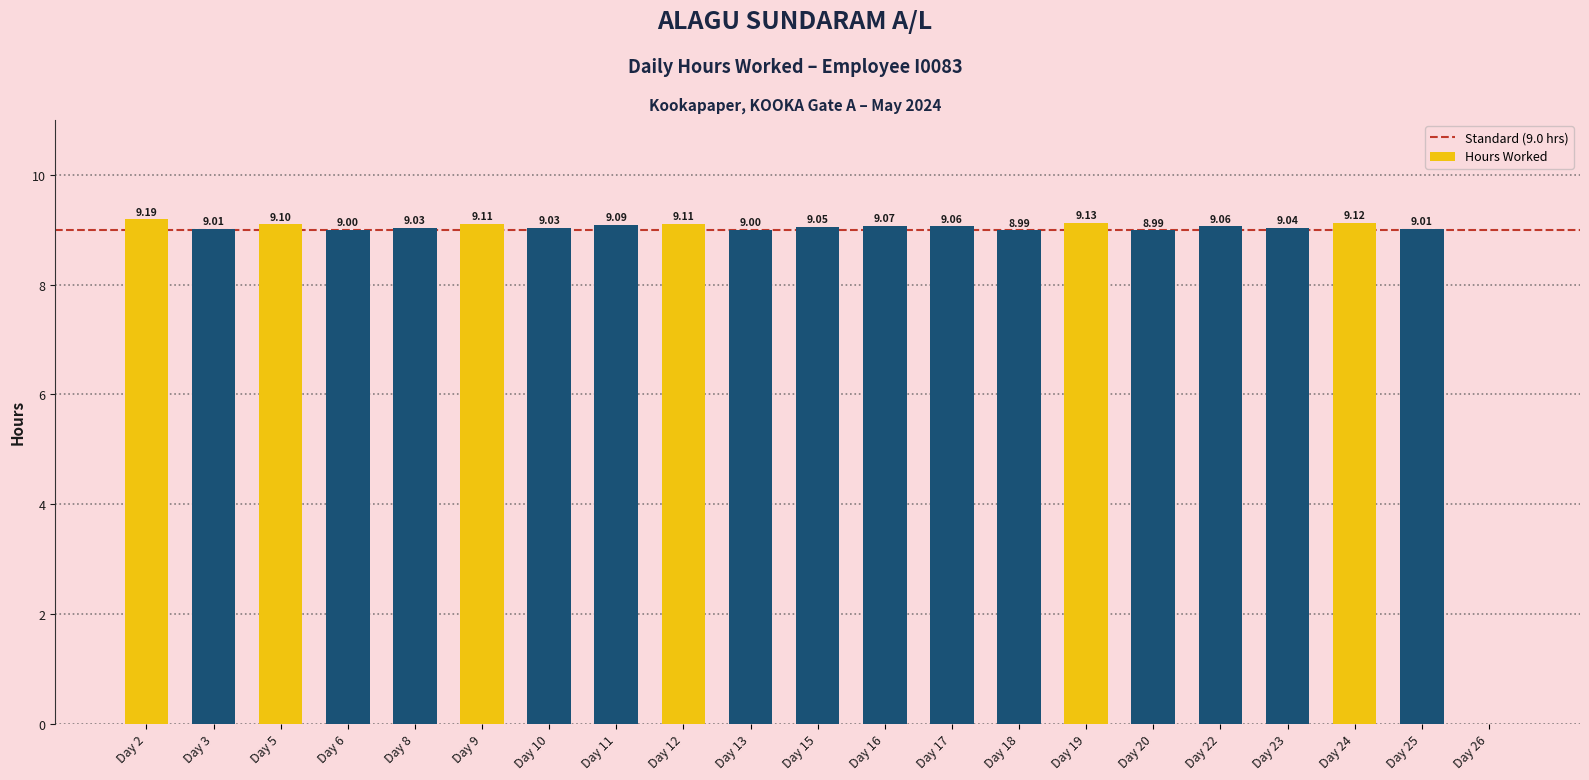

Does the chart contain stacked bars?

No